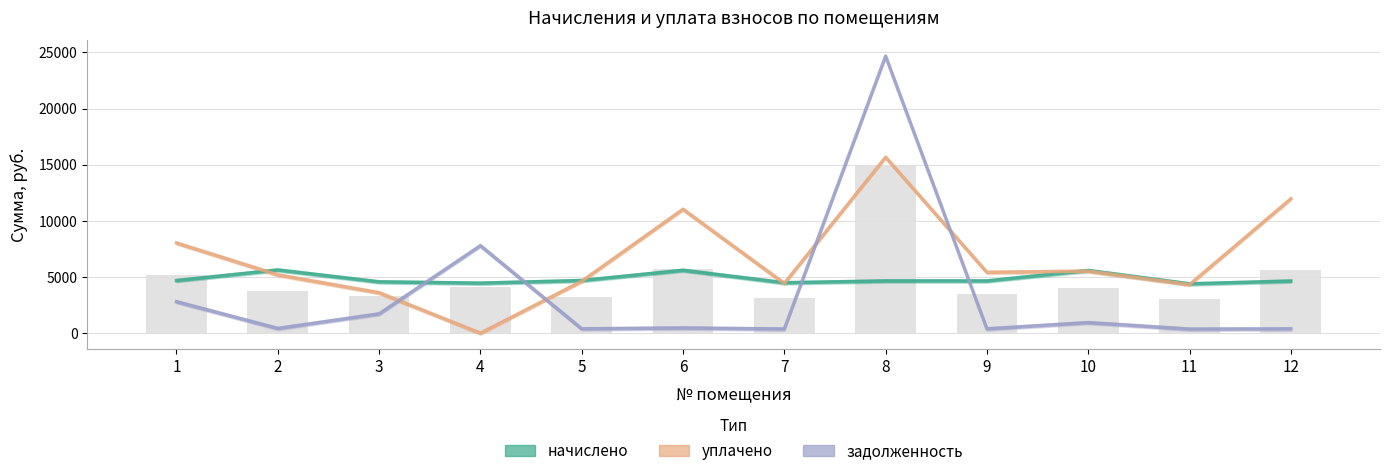

What is the difference between the second highest and second lowest values in the уплачено series?

8362.8